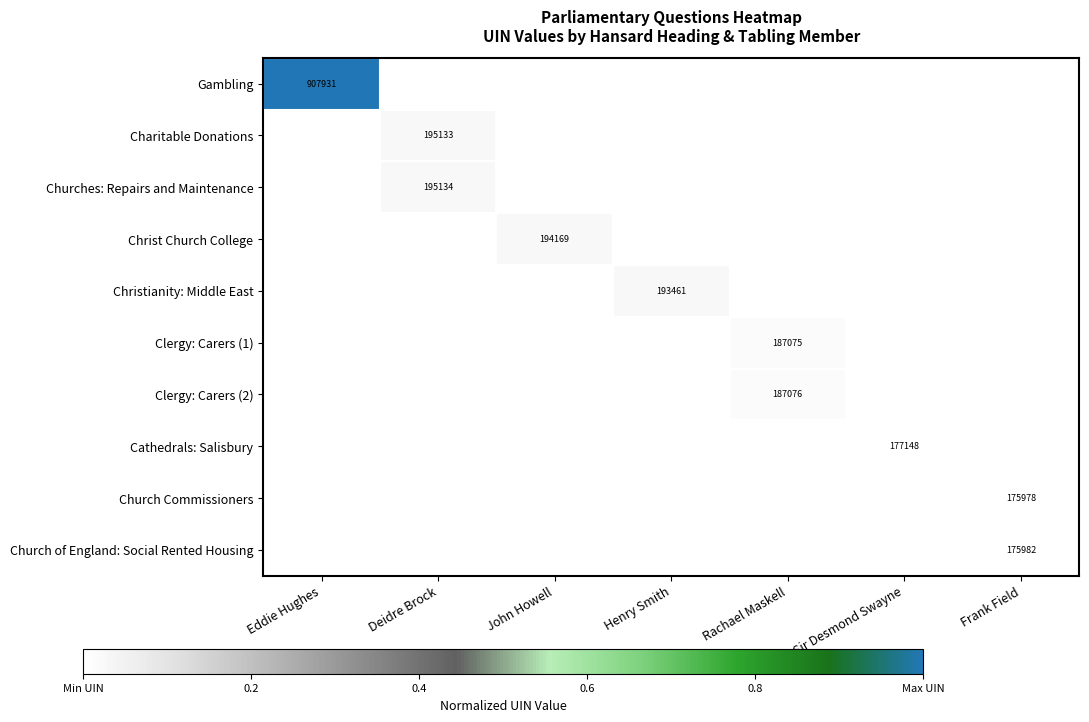

True or false: Charitable Donations has a value of 195133 at Deidre Brock.

True